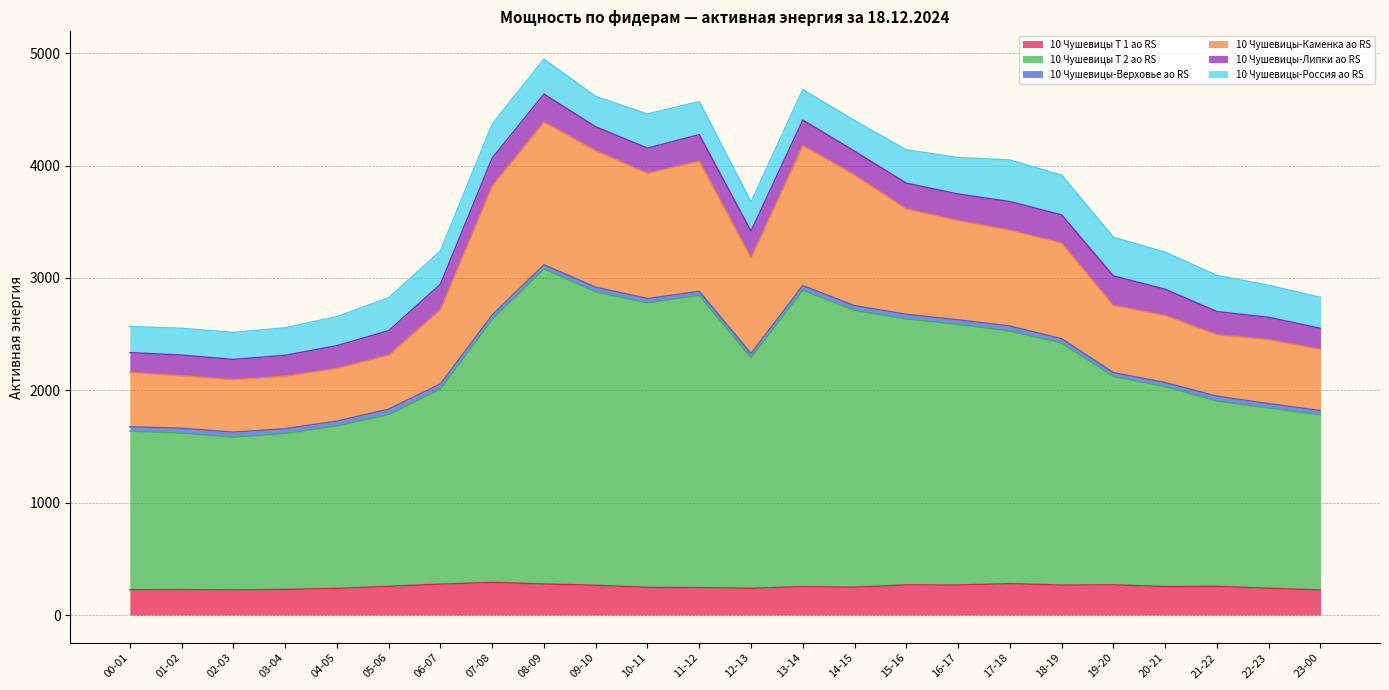

True or false: 10 Чушевицы-Каменка ао RS and 10 Чушевицы Т 2 ао RS intersect in this chart.

False